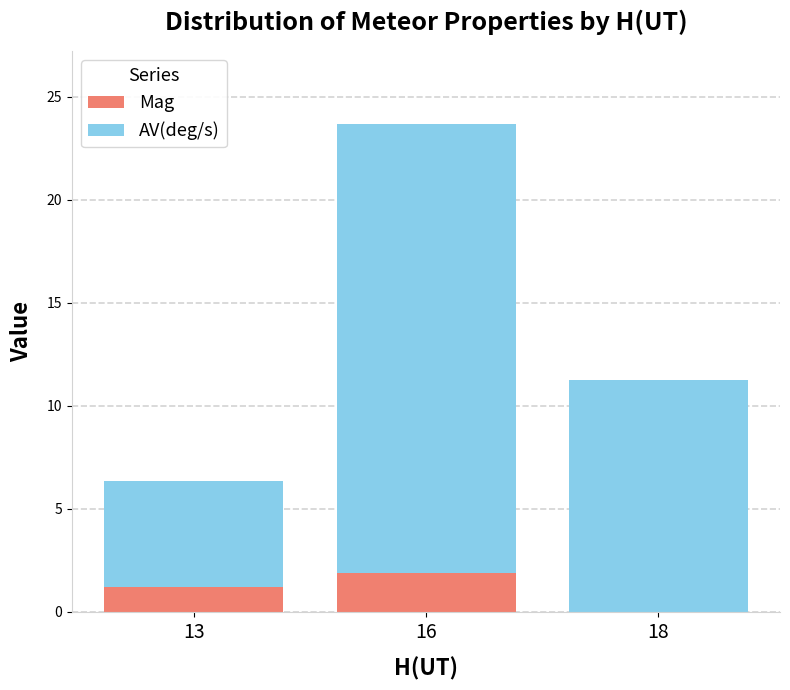

At which category is the sum across all series the highest?

16